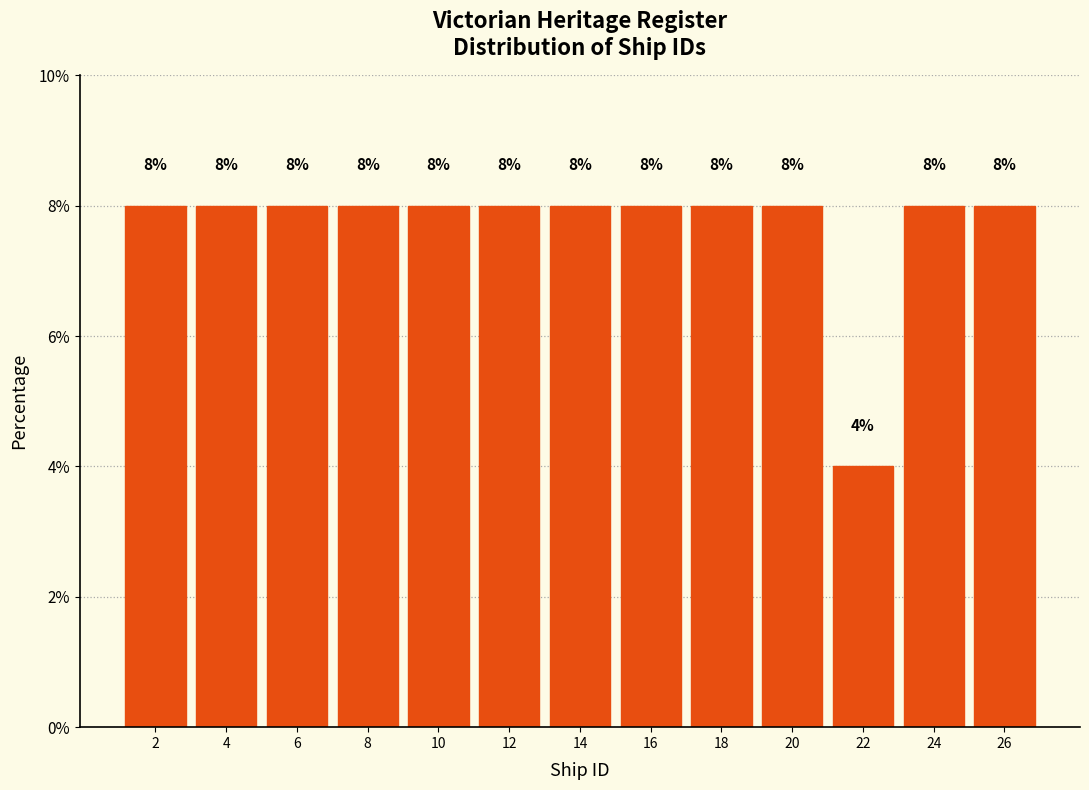

How tall is the bar that spans 19 to 21 on the x-axis?

8